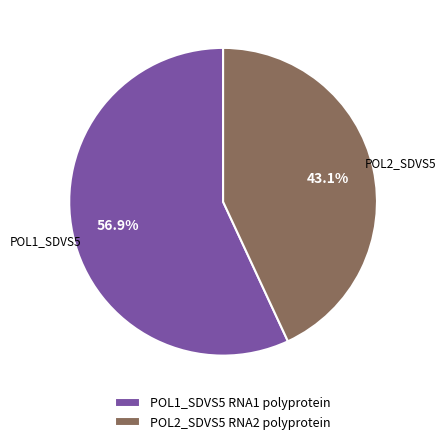

What percentage is the POL2_SDVS5 RNA2 polyprotein slice, to the nearest percent?

43%